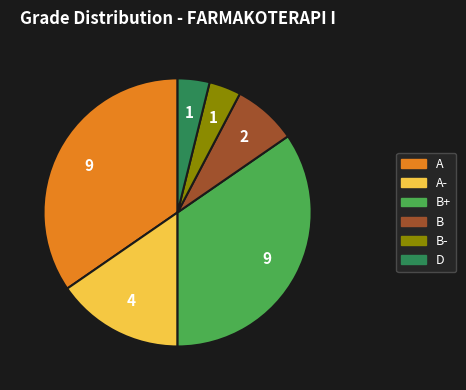

Approximately how many times larger is the value at A- compared to D?

4.0